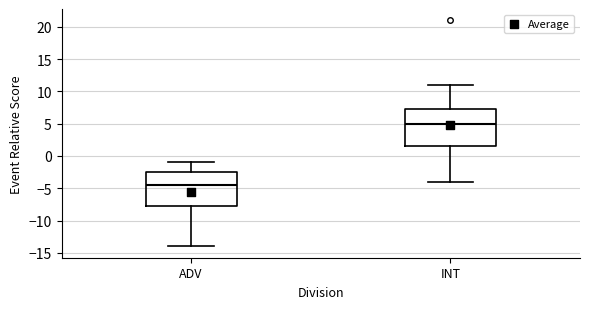

Which box is the tallest, from its lower edge to its upper edge?

INT